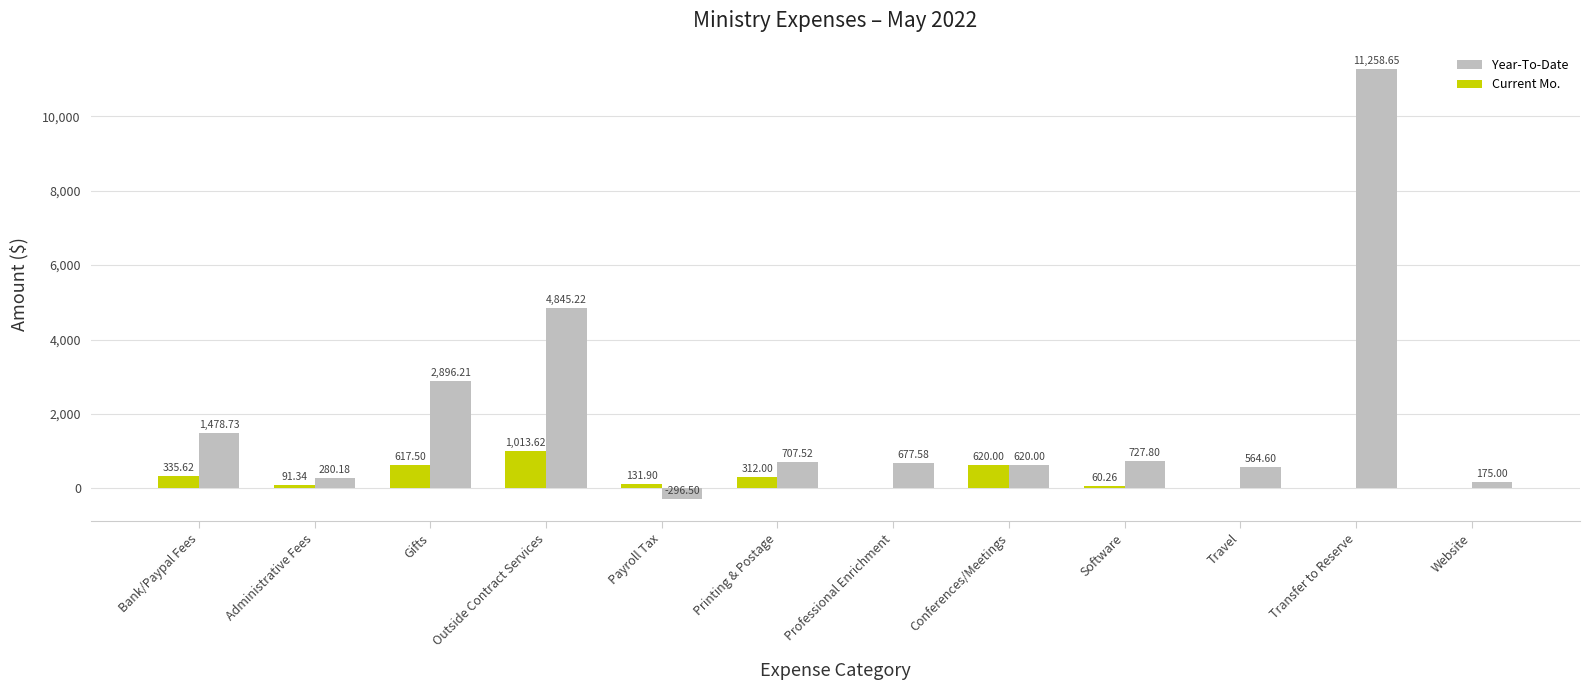

Between Printing & Postage and Software, which series saw the biggest shift?

Current Mo.